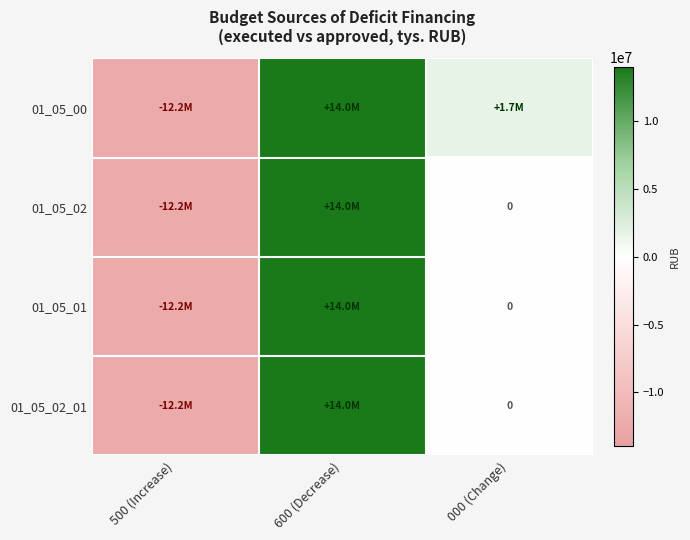

List the labels in order of 01_05_02_01 value, smallest first.

500 (Increase), 000 (Change), 600 (Decrease)